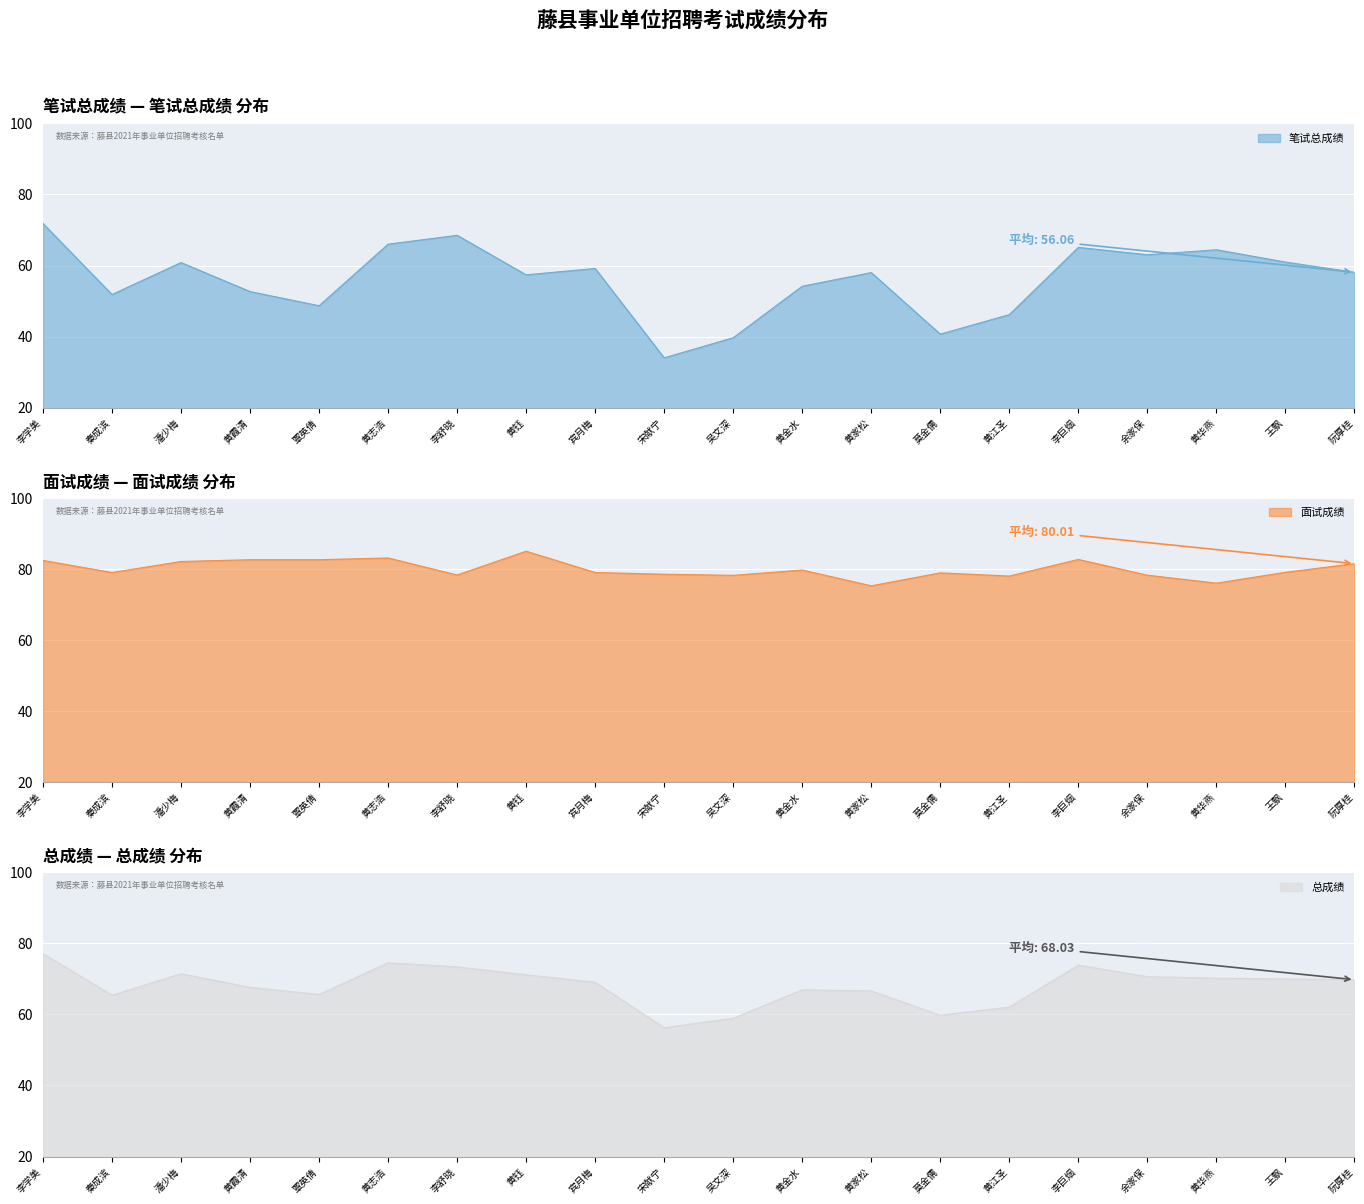

Rank the categories by 总成绩 value from highest to lowest.

李学美, 黄志浩, 李巨烟, 李舒晓, 潘少梅, 黄钰, 余家保, 黄华燕, 王飘, 阮厚桂, 宾月梅, 黄霞清, 黄金水, 黄家松, 覃英倩, 秦成滨, 黄江圣, 莫金儒, 吴文深, 宋献宁